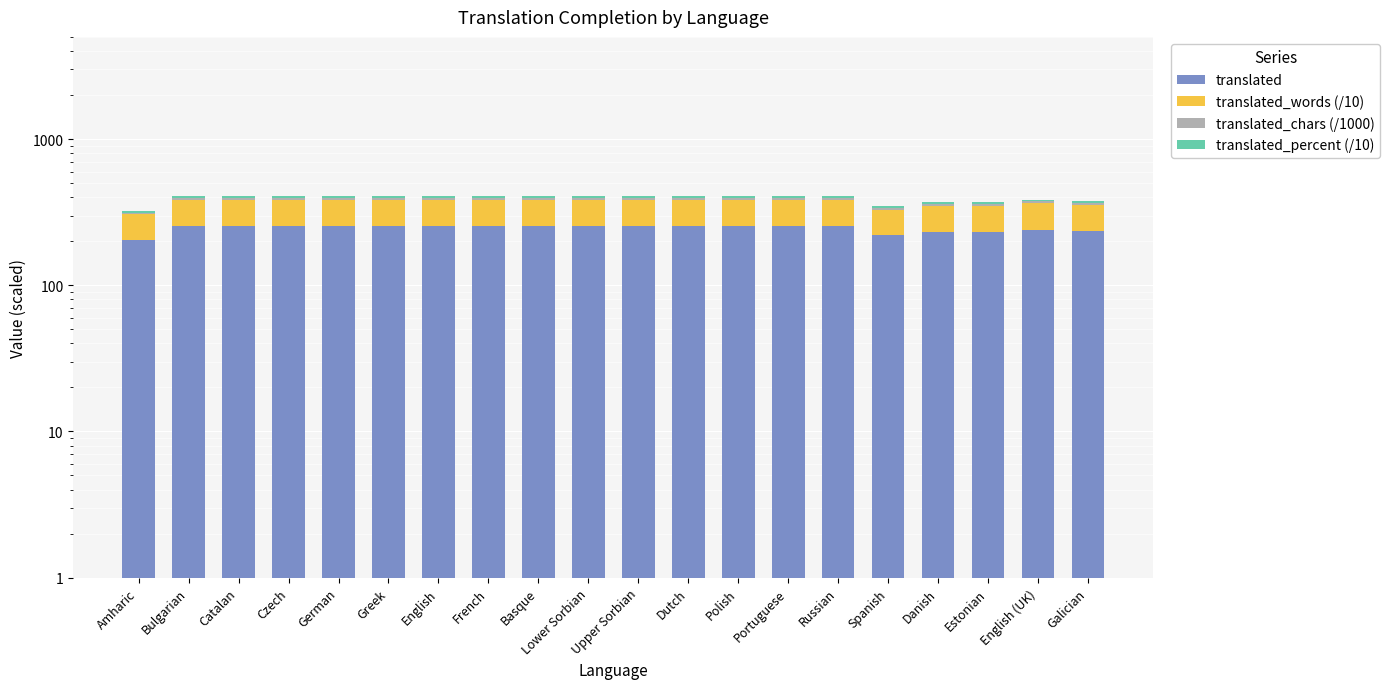

What is the label of the 2nd bar from the right?

English (UK)